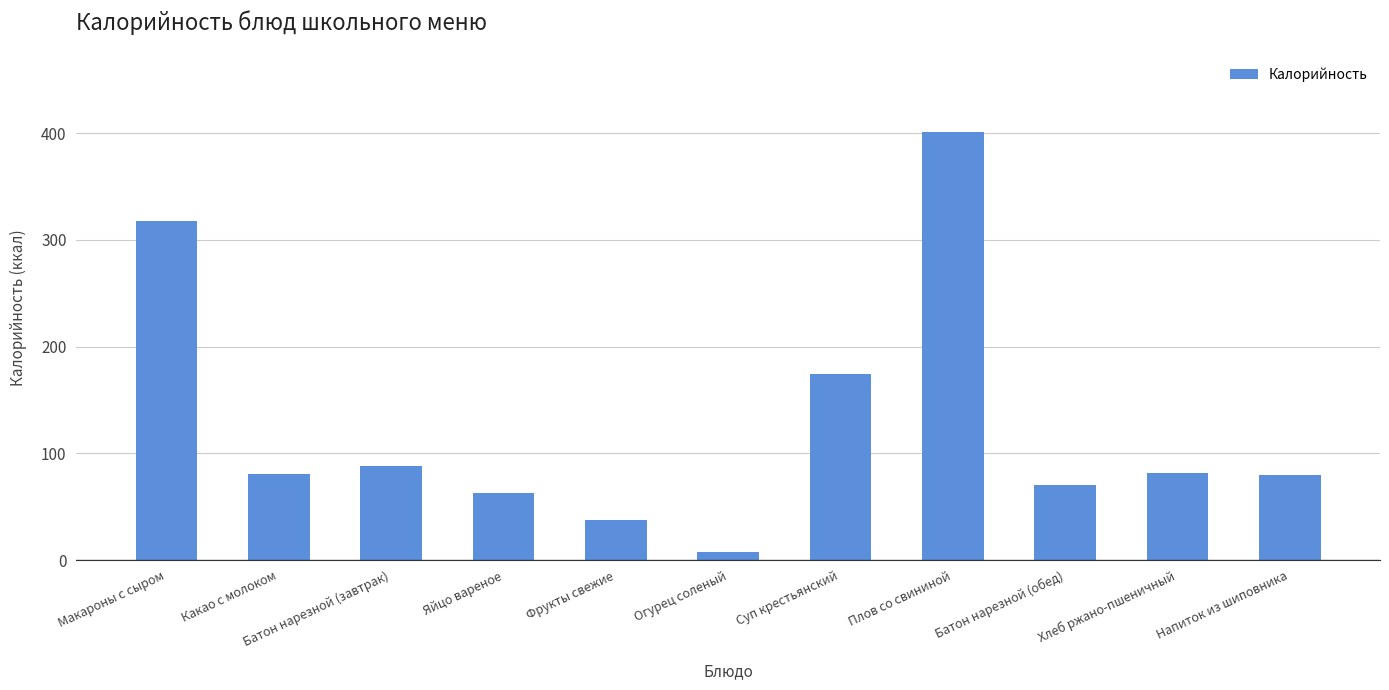

What is the change in value from Фрукты свежие to Суп крестьянский?

+136.0